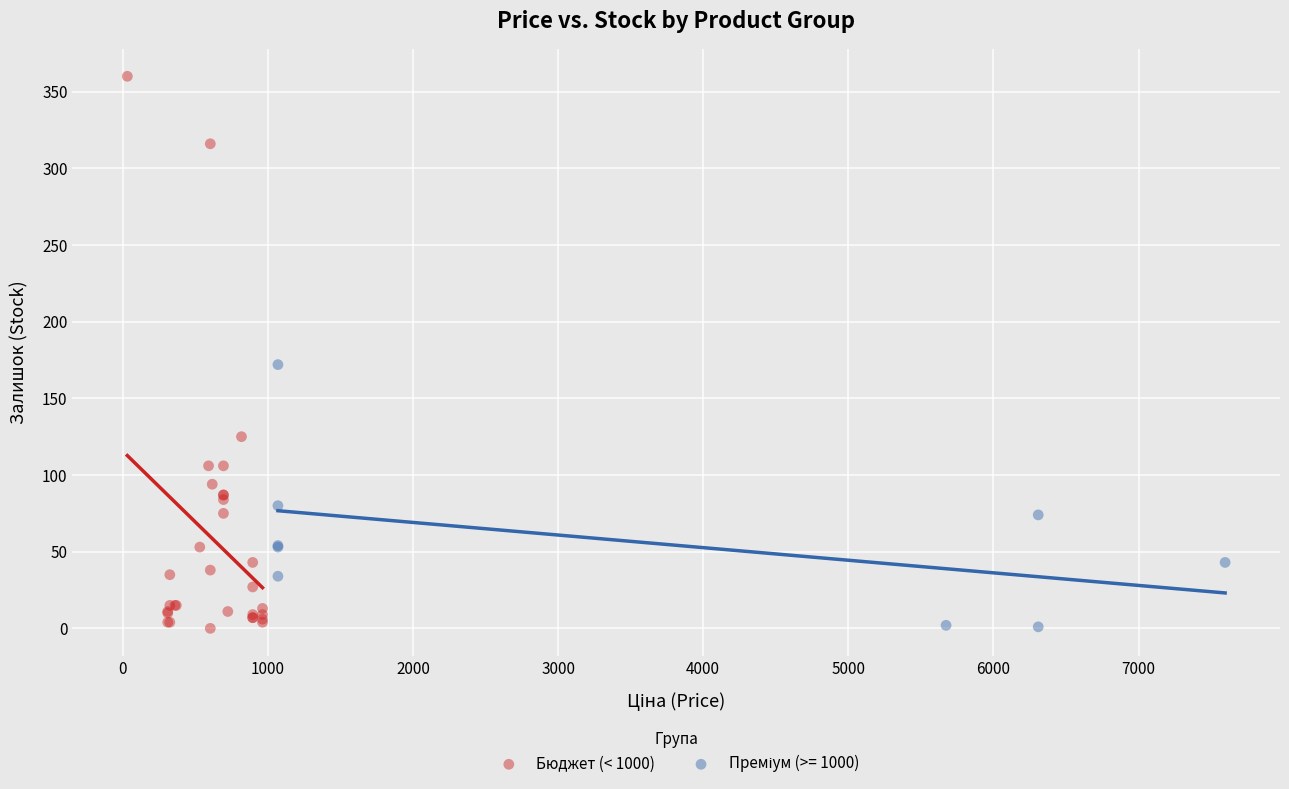

Which series contains the highest Y value?

Бюджет (< 1000)